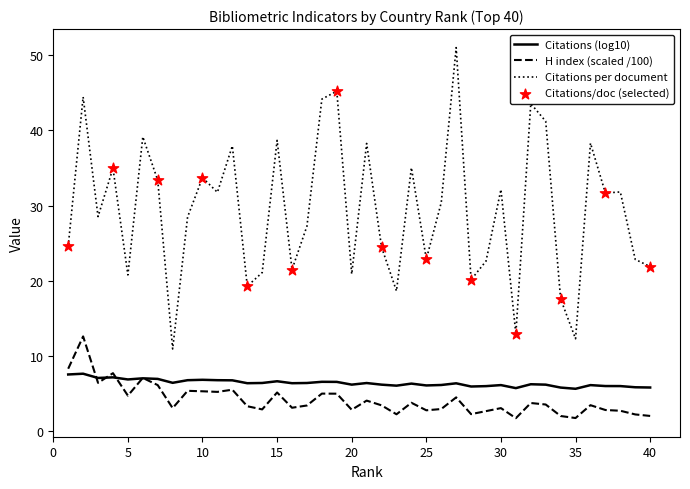

What is the maximum value for Citations (log10)?

7.6